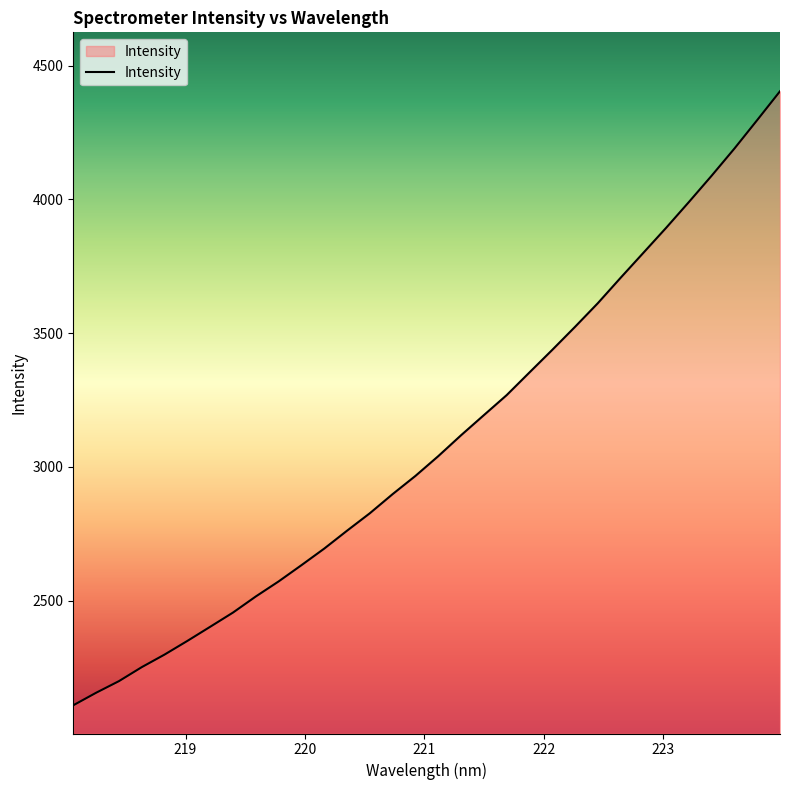

What is the greatest value displayed?

4403.9